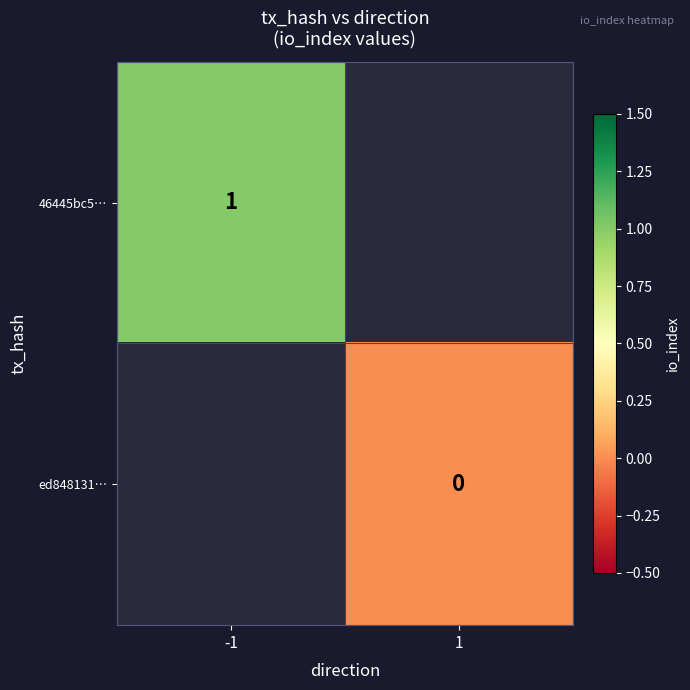

At how many categories does at least one series exceed 0?

1